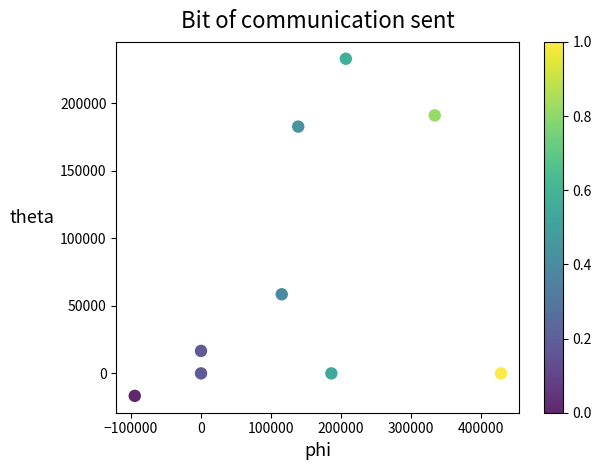

What is the average Y value?

73868.4